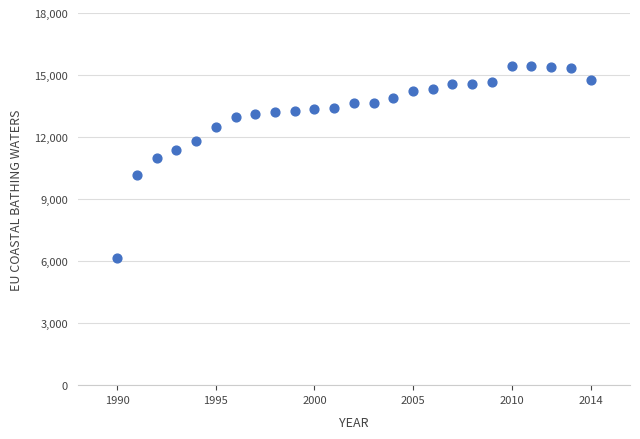

What is the range of Y values (max minus min)?

9289